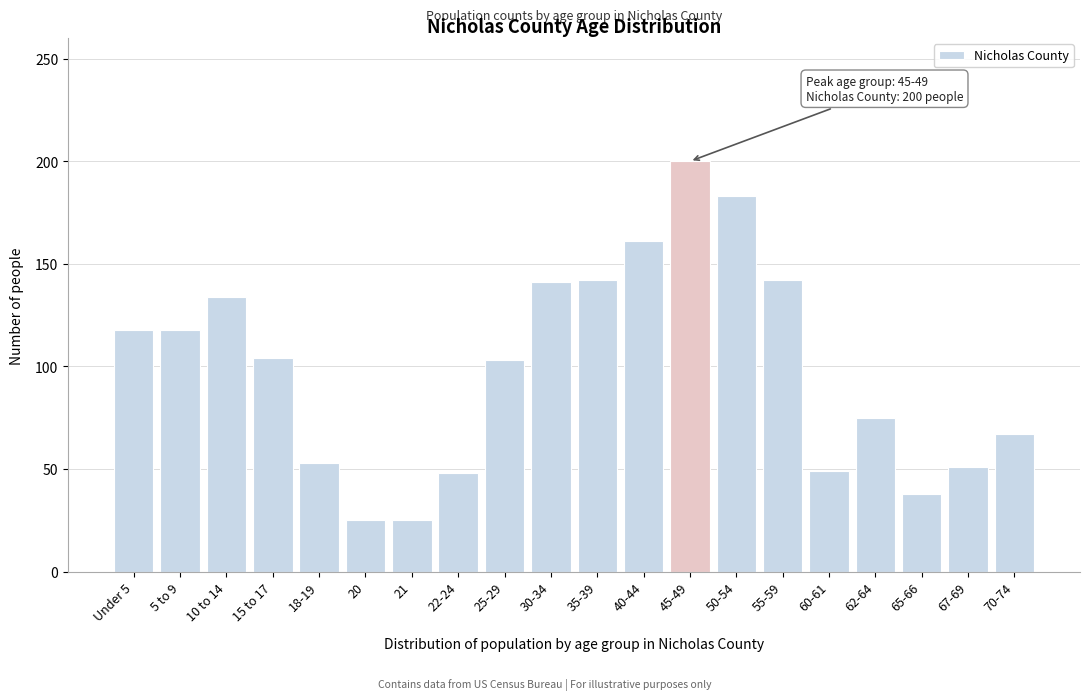

What is the greatest value displayed?

200